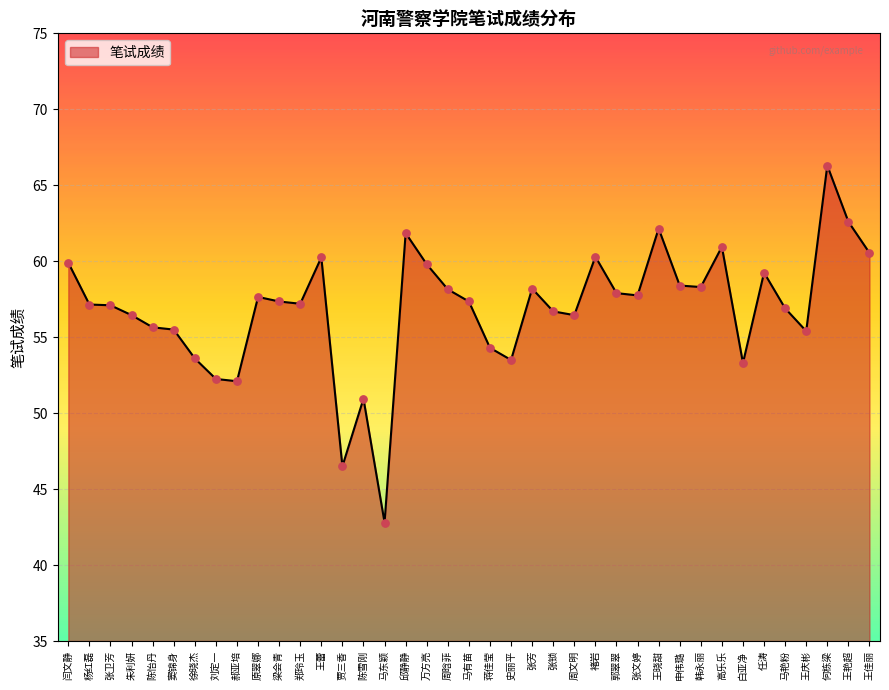

Approximately how many times larger is the value at 朱利妍 compared to 贾三香?

1.2